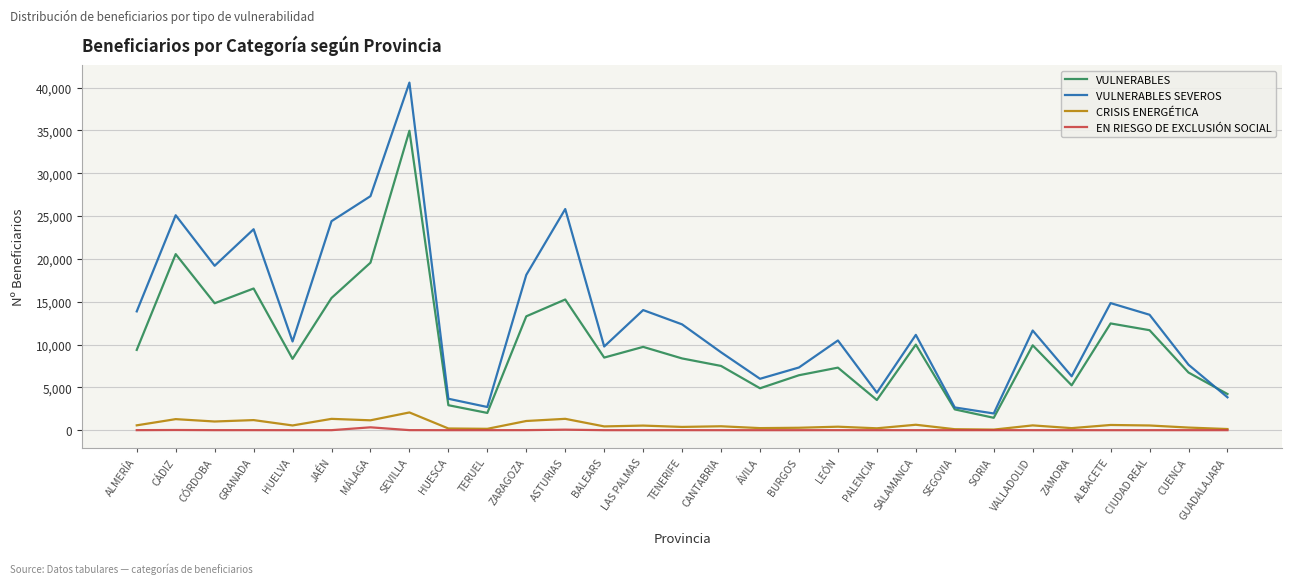

Which series has the largest range (max minus min)?

VULNERABLES SEVEROS